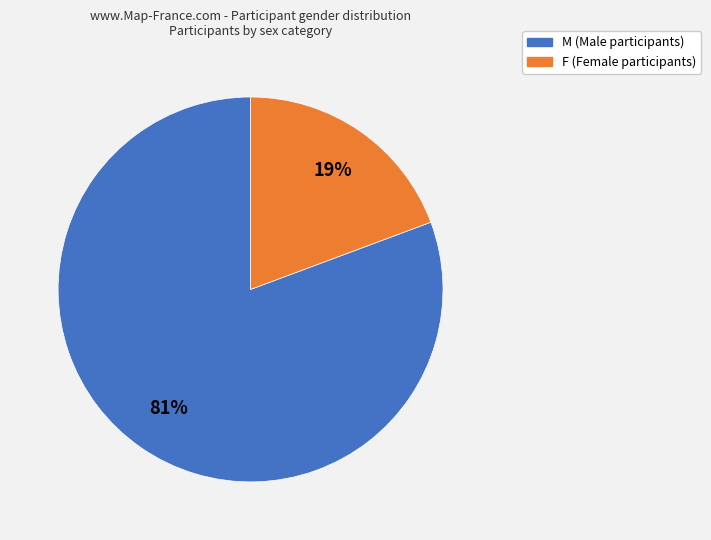

To the nearest percent, what portion does F represent?

19%